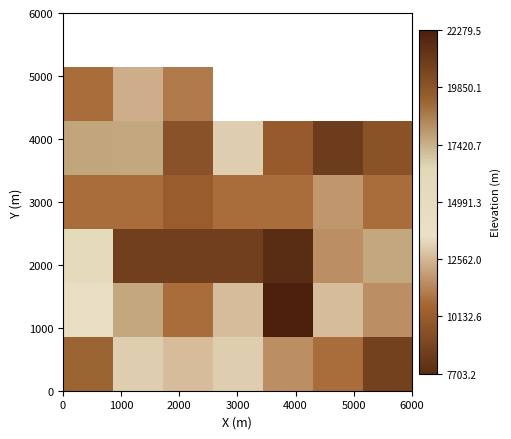

What is the spread (max minus min) of values at 4000?

14576.3